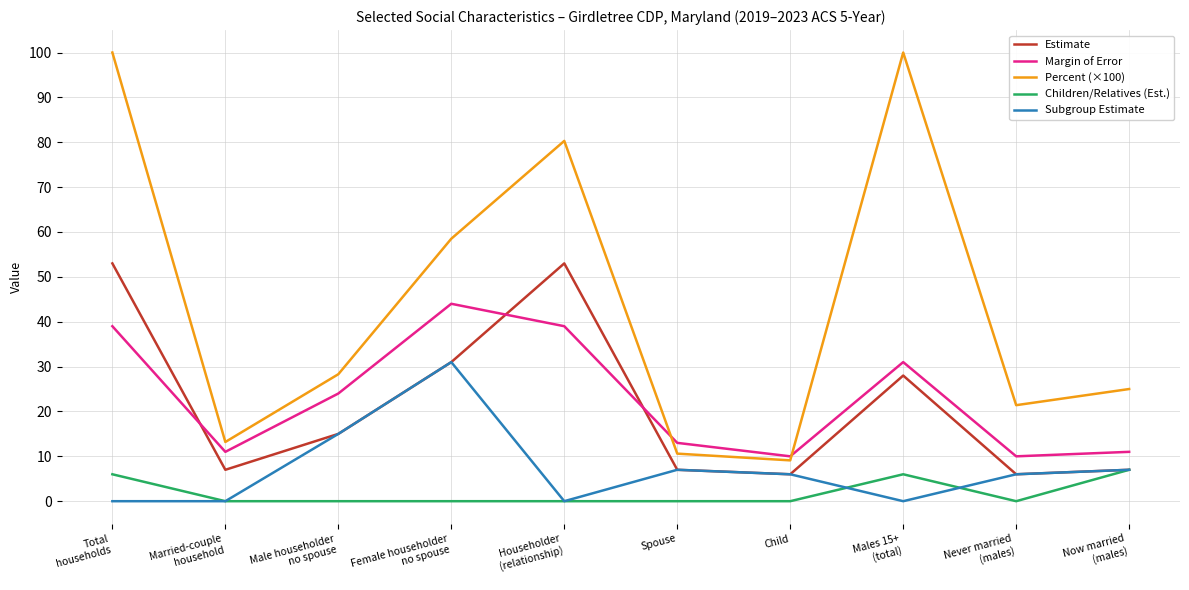

What is the sum of all Subgroup Estimate values?

72.0